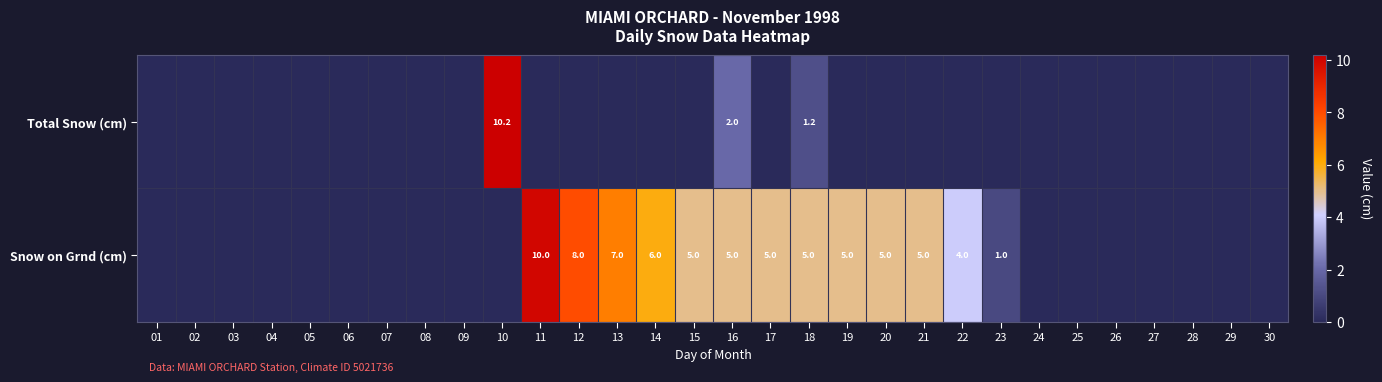

What is the difference between the highest and lowest values at 18?

3.8